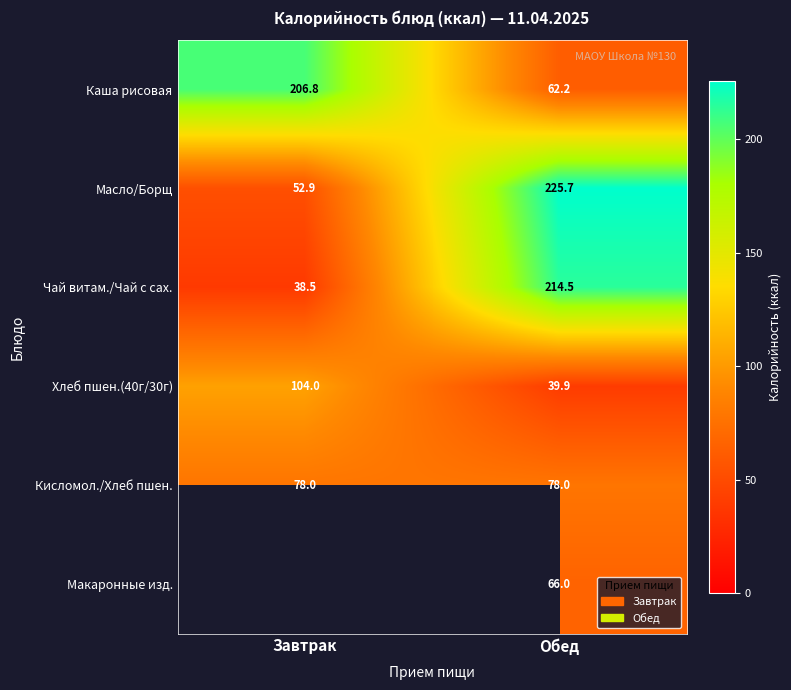

Between Обед and Завтрак, which is larger?

Завтрак